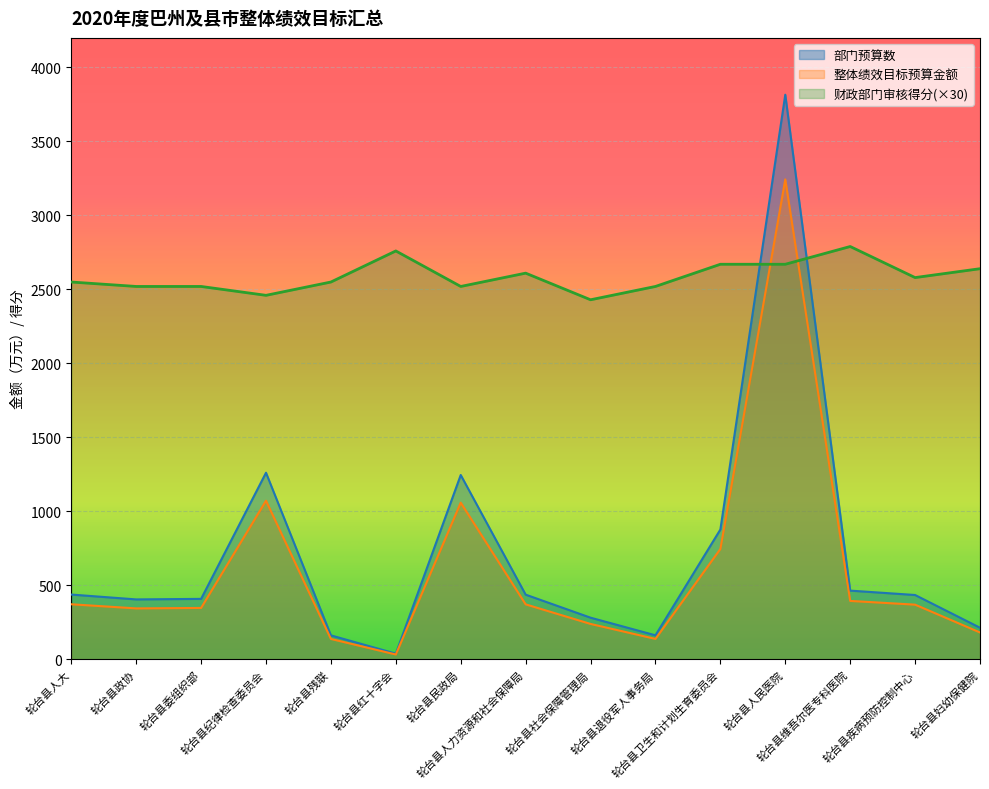

How many lines are shown in the chart?

3